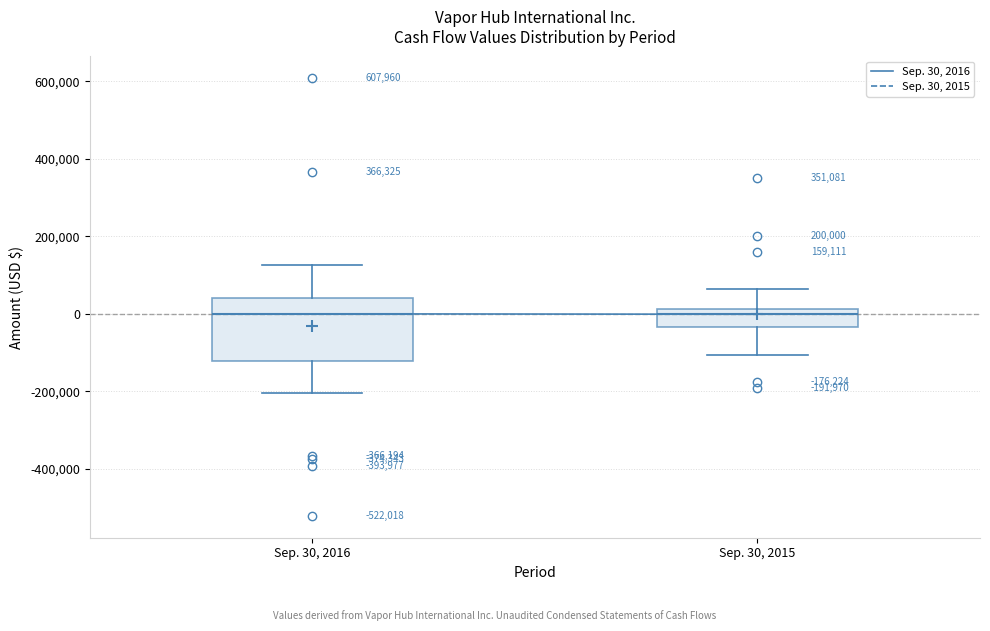

Which box is the tallest, from its lower edge to its upper edge?

Sep. 30, 2016